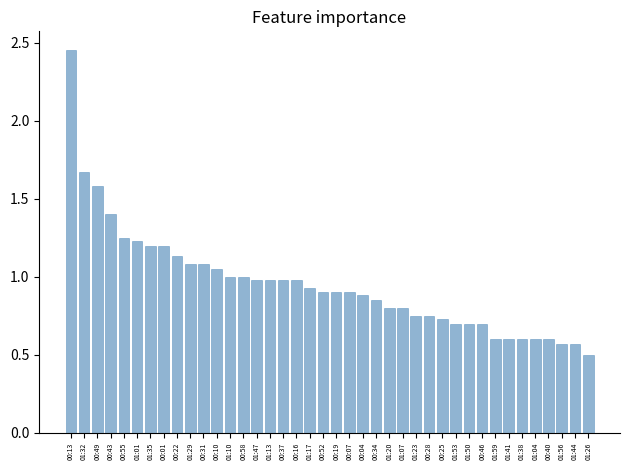

Which label corresponds to the smallest value in the chart?

01:26